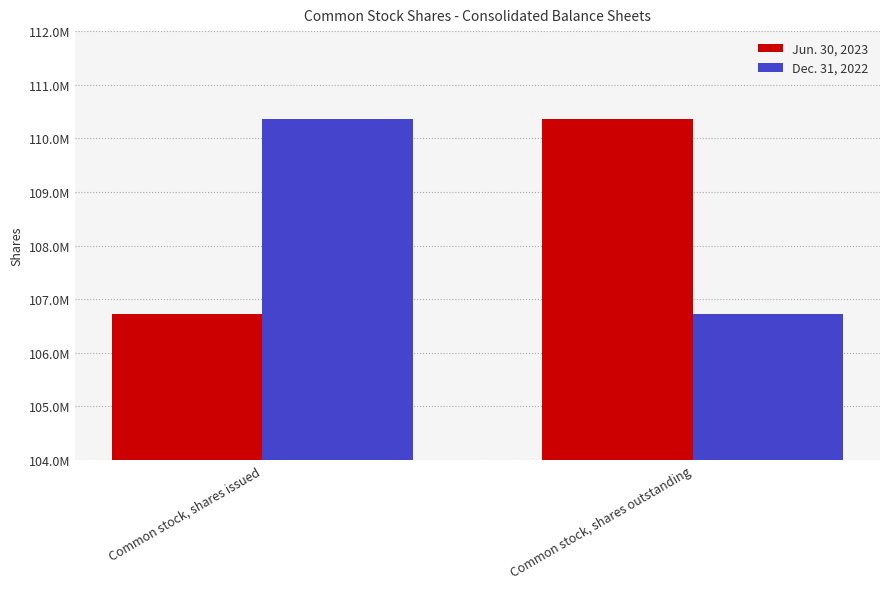

Does the chart contain stacked bars?

No